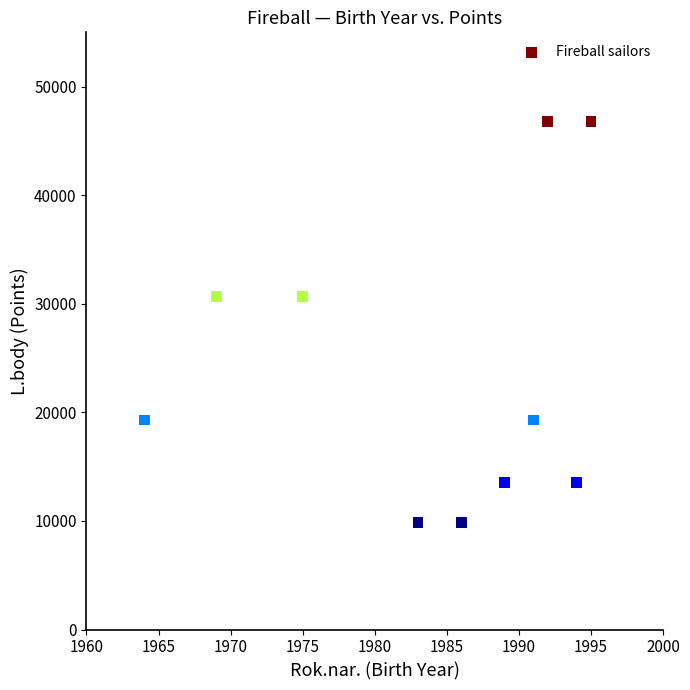

What is the range of X values (max minus min)?

31